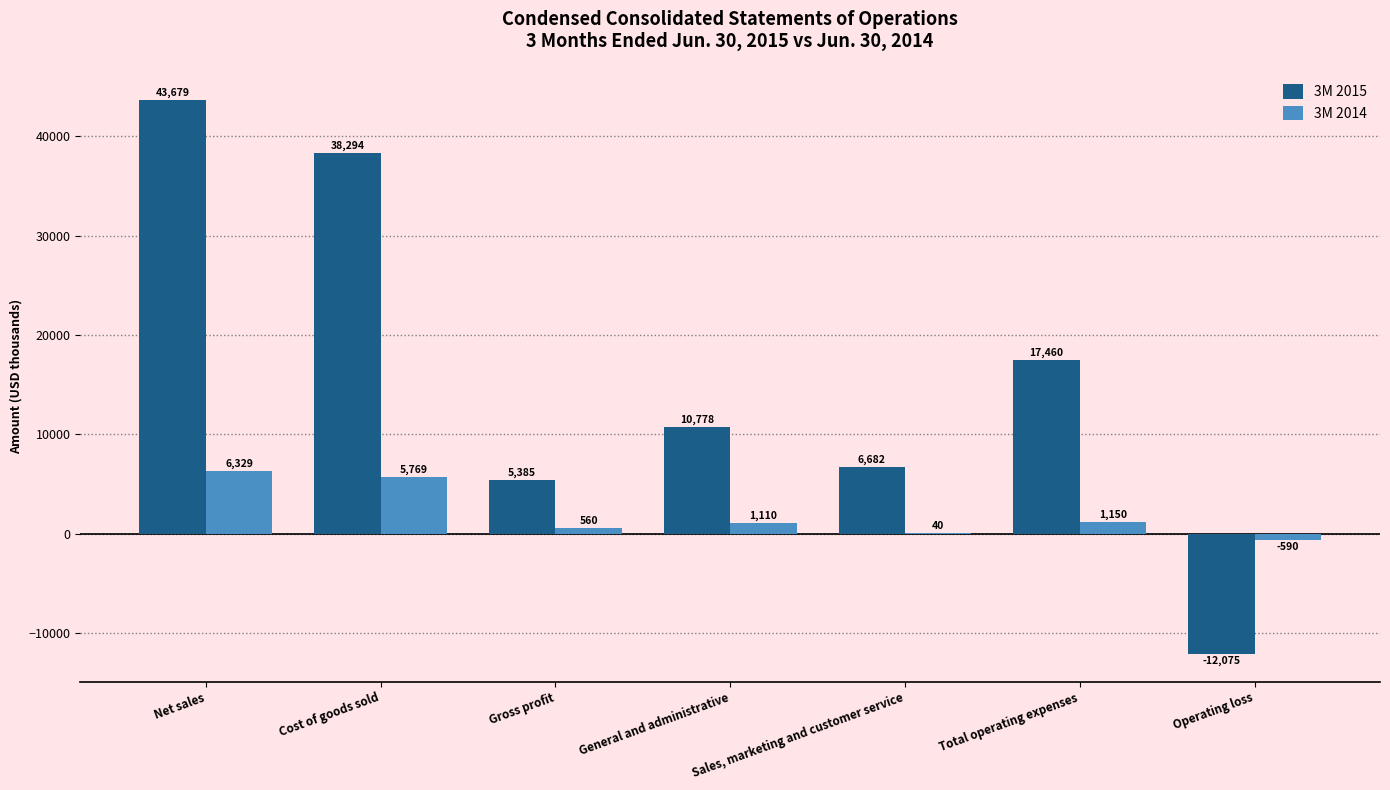

How many groups of bars are there?

7